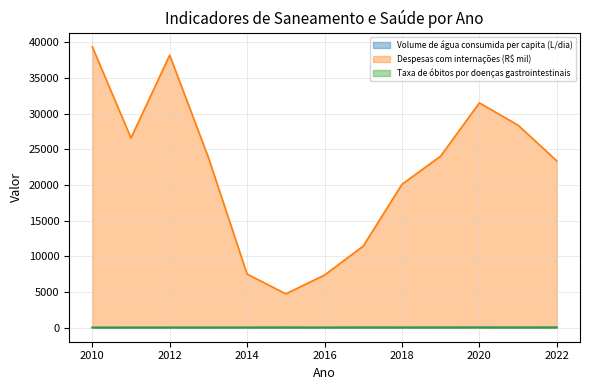

True or false: Volume de água consumida per capita (L/dia) and Despesas com internações (R$ mil) intersect in this chart.

False